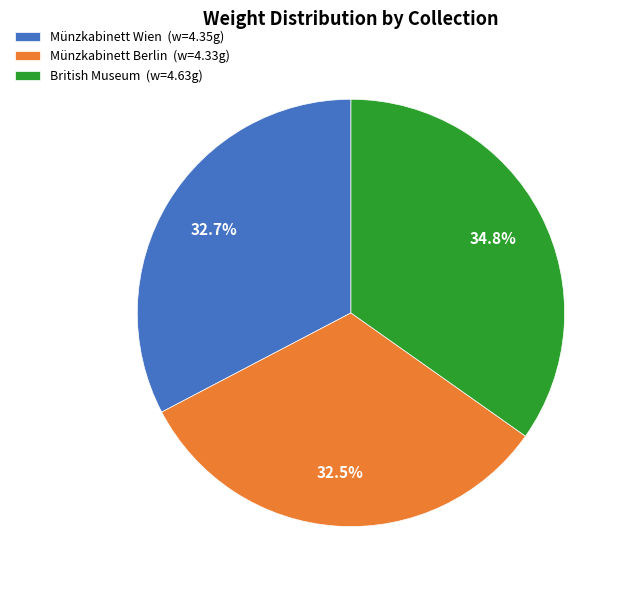

What portion of the pie excludes Münzkabinett Wien?

67.3%